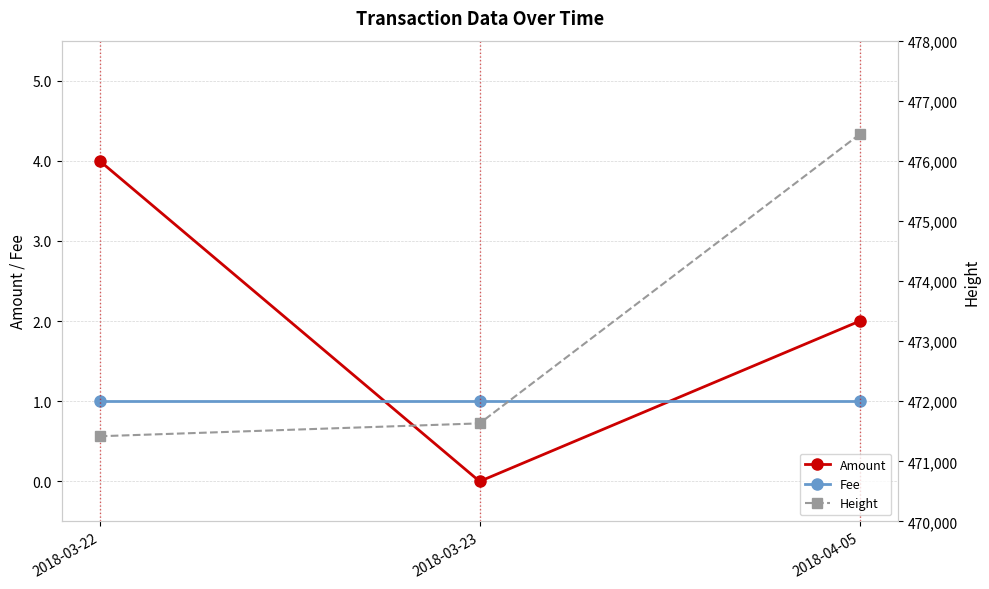

What is the average value of the Height series?

473164